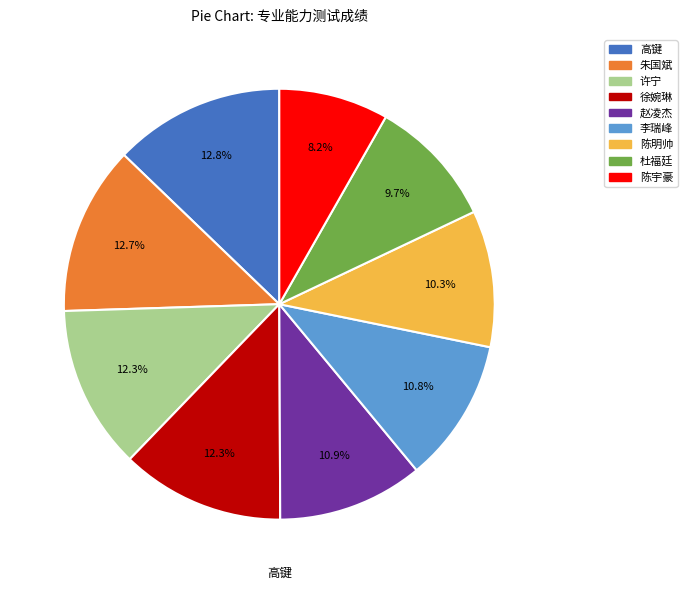

What is the smallest slice in the pie chart?

陈宇豪